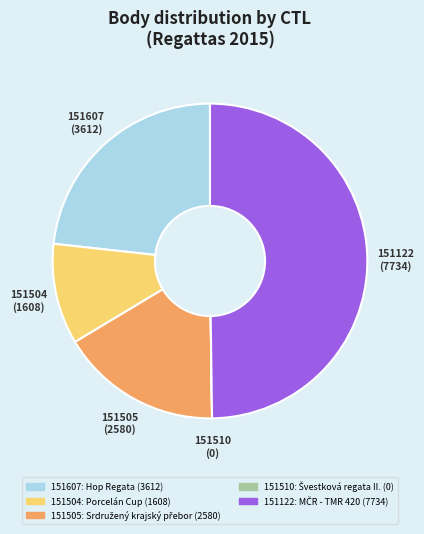

The 151122 slice represents 57% of the pie. True or false?

False